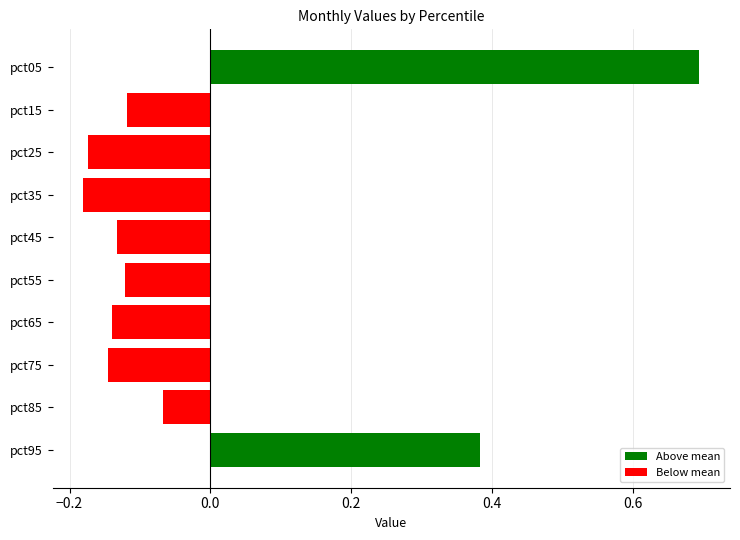

How many data points does each series have?

10